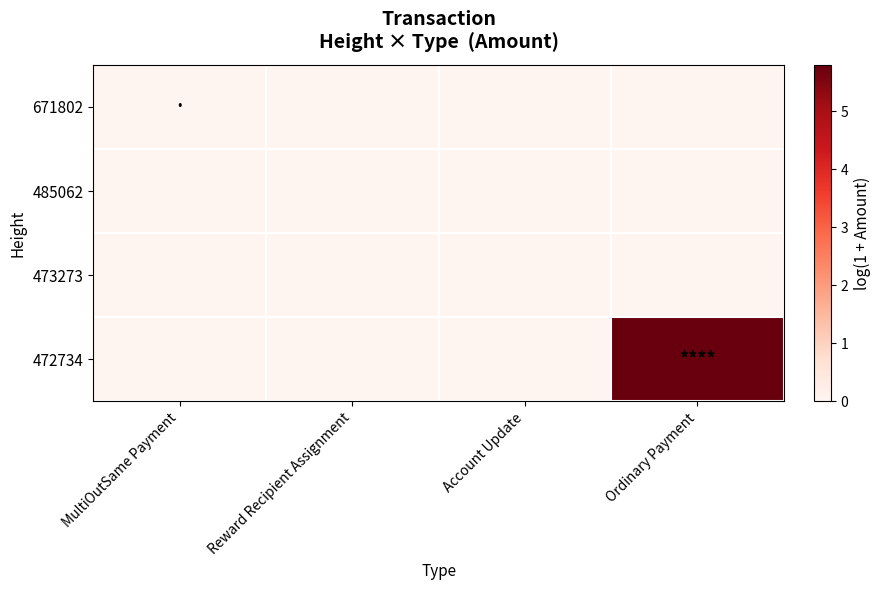

Which series has the widest spread of values?

472734